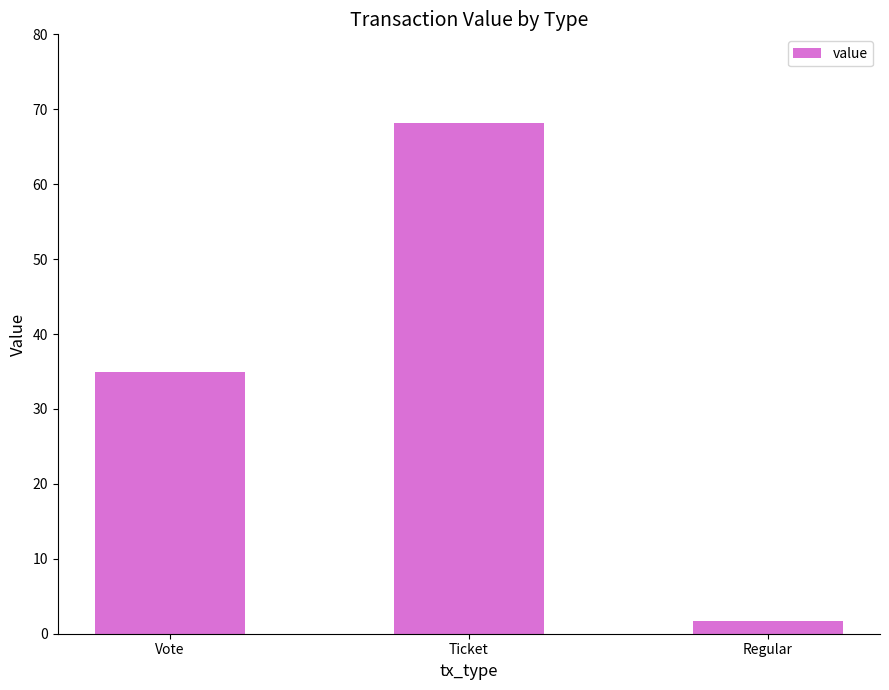

What is the average value?

34.9